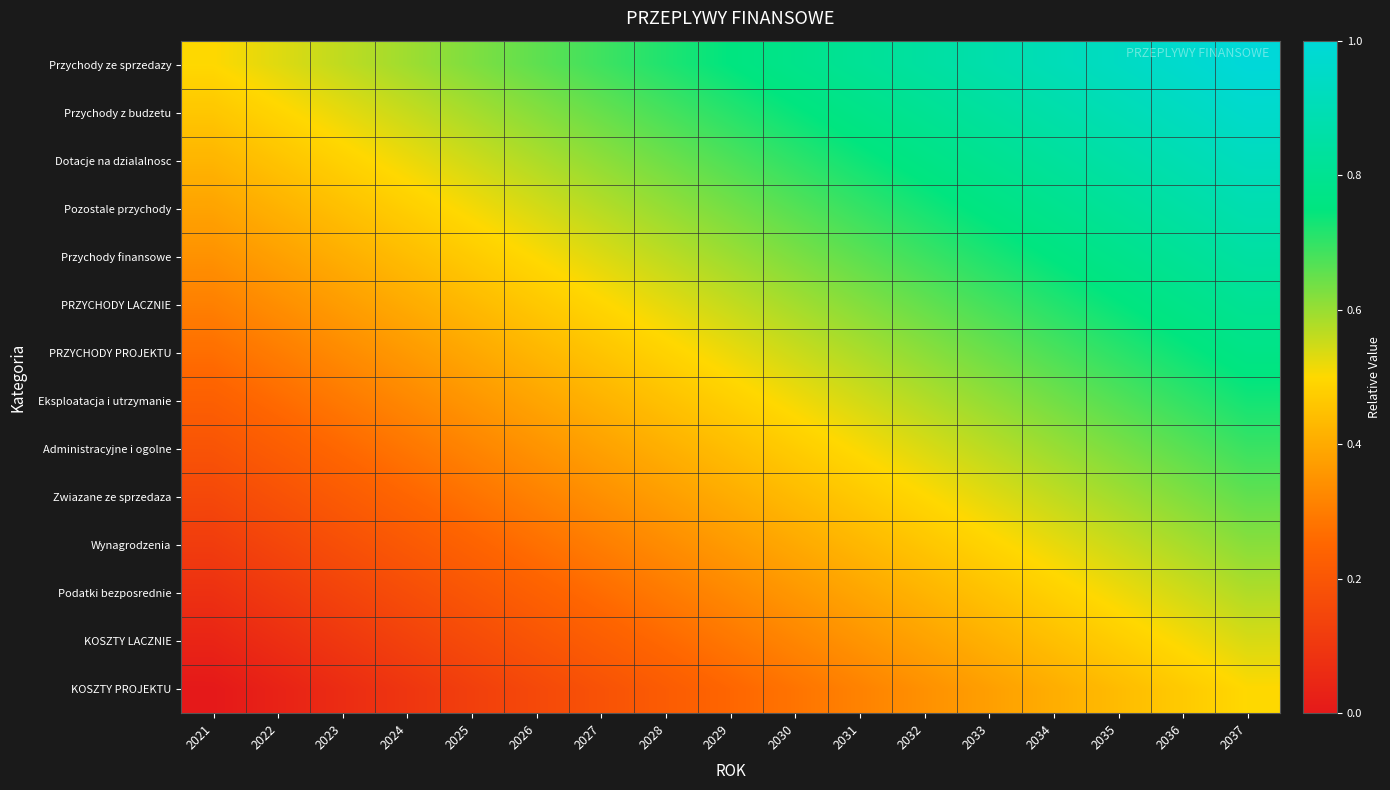

List the series in order of their peak value, highest first.

Przychody ze sprzedazy, Przychody z budzetu, Dotacje na dzialalnosc, Pozostale przychody, Przychody finansowe, PRZYCHODY LACZNIE, PRZYCHODY PROJEKTU, Eksploatacja i utrzymanie, Administracyjne i ogolne, Zwiazane ze sprzedaza, Wynagrodzenia, Podatki bezposrednie, KOSZTY LACZNIE, KOSZTY PROJEKTU